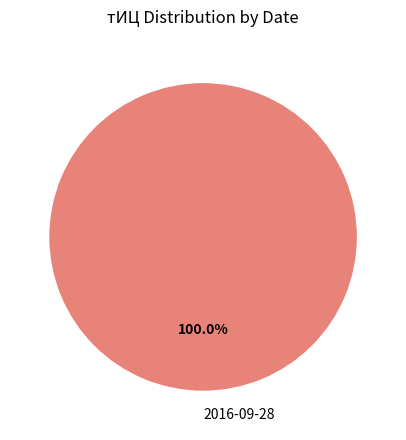

Which slice represents more than half of the pie?

2016-09-28